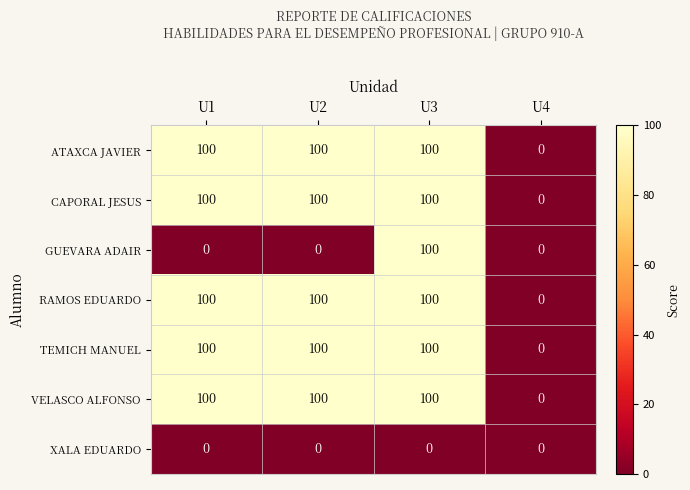

What is the greatest value displayed?

100